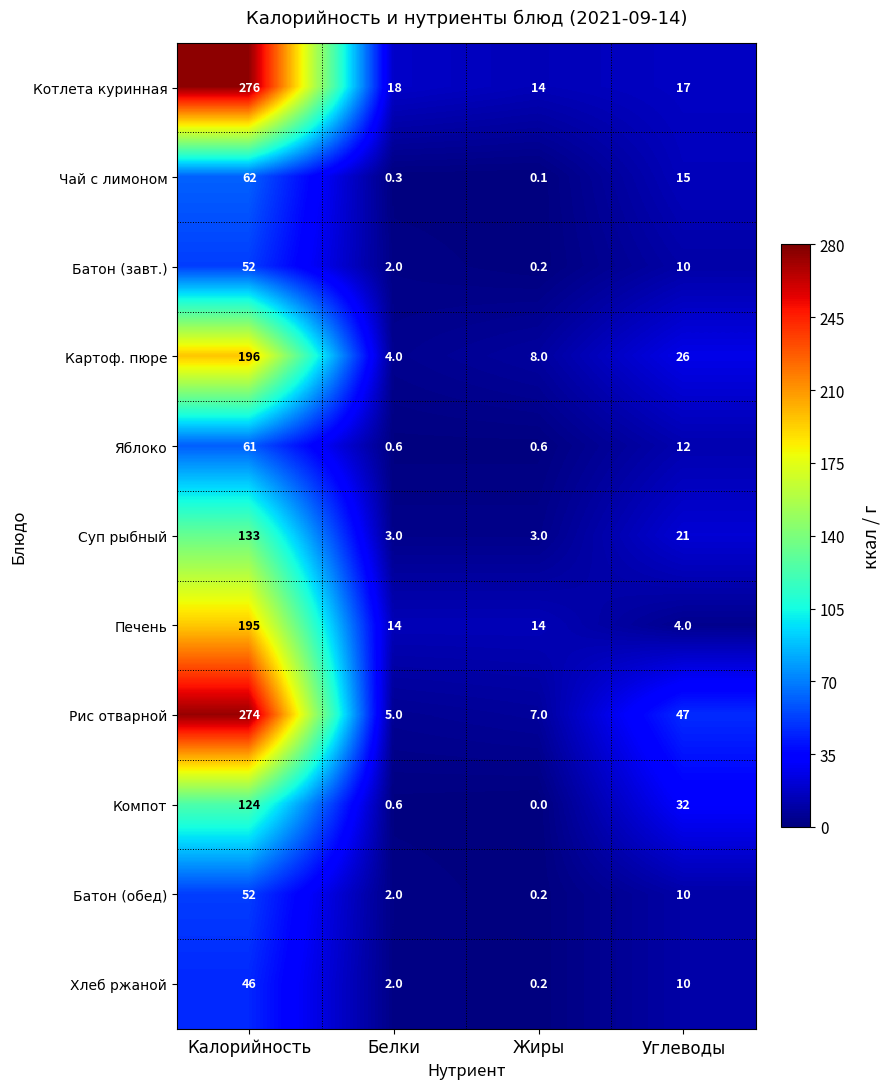

Which series has the largest range (max minus min)?

Рис отварной